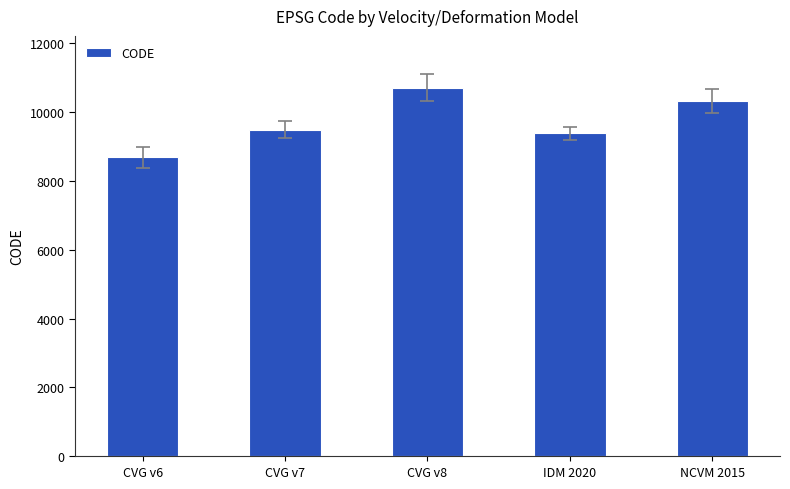

Which label corresponds to the largest value in the chart?

CVG v8